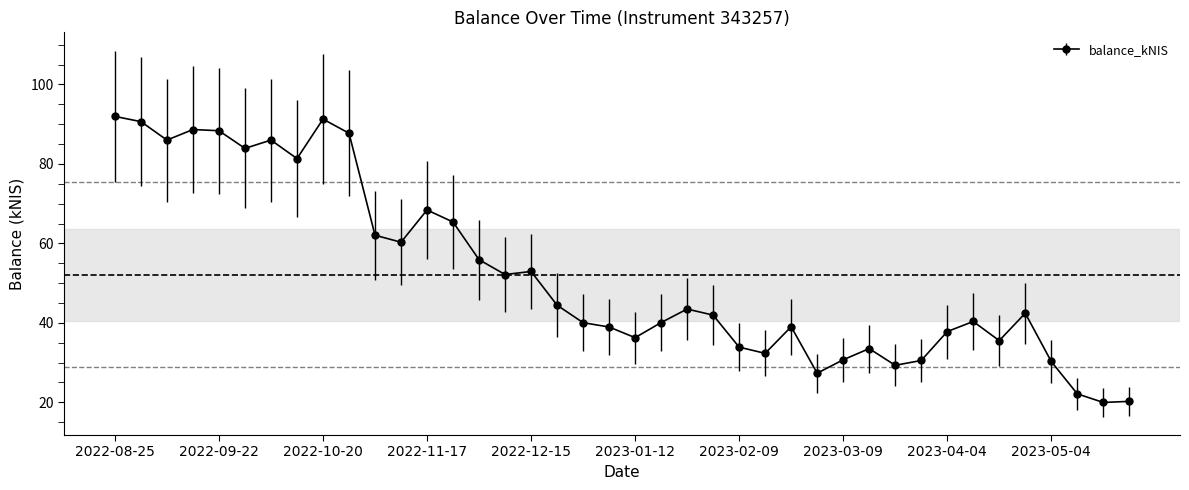

True or false: the data has more than 2 interior local peaks.

True